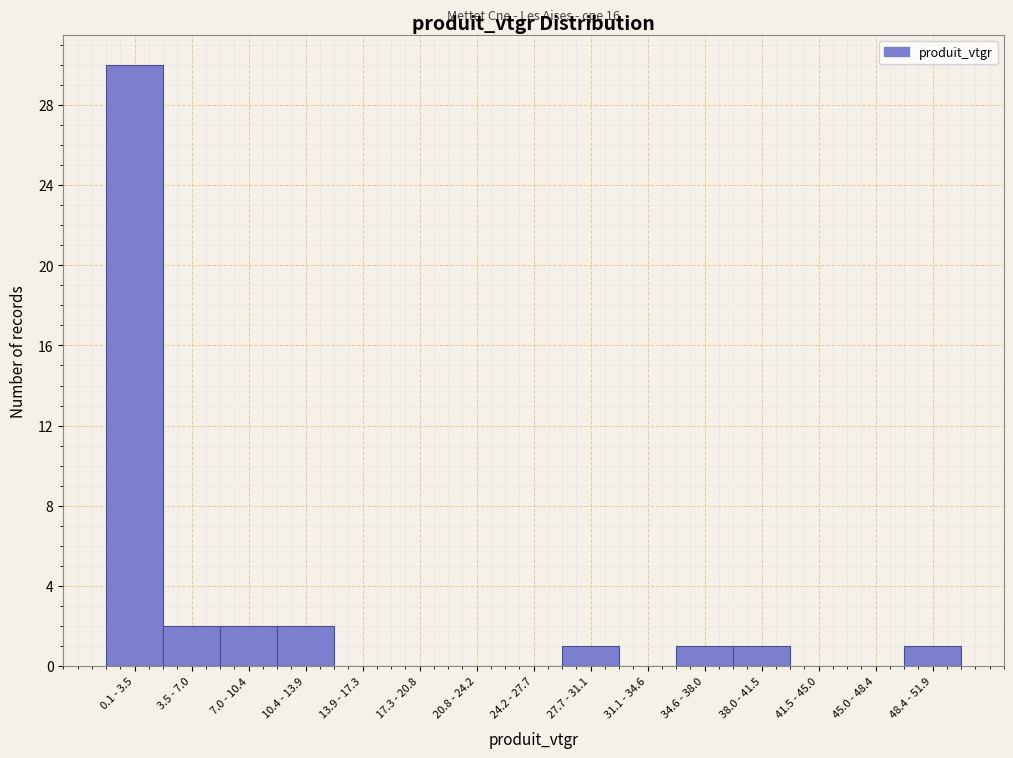

Reading left to right, transcribe all the data shown in this chart.

0.1 - 3.5=30	3.5 - 7.0=2	7.0 - 10.4=2	10.4 - 13.9=2	13.9 - 17.3=0	17.3 - 20.8=0	20.8 - 24.2=0	24.2 - 27.7=0	27.7 - 31.1=1	31.1 - 34.6=0	34.6 - 38.0=1	38.0 - 41.5=1	41.5 - 45.0=0	45.0 - 48.4=0	48.4 - 51.9=1